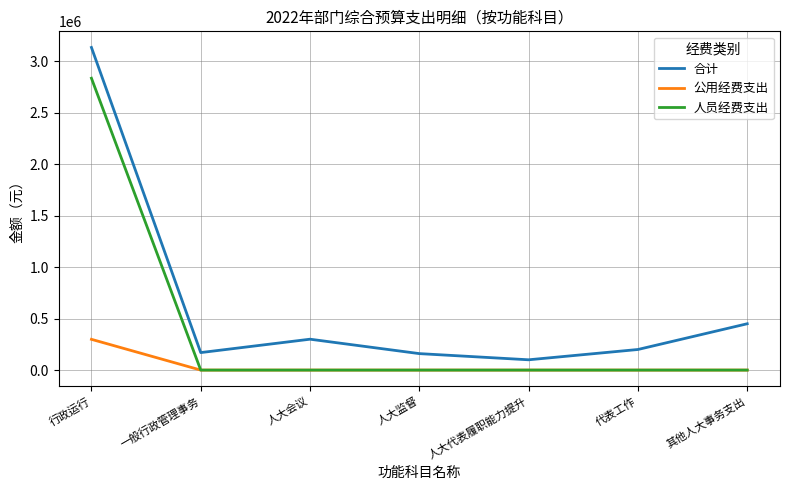

The 公用经费支出 series shows 182425.0 at 行政运行. True or false?

False